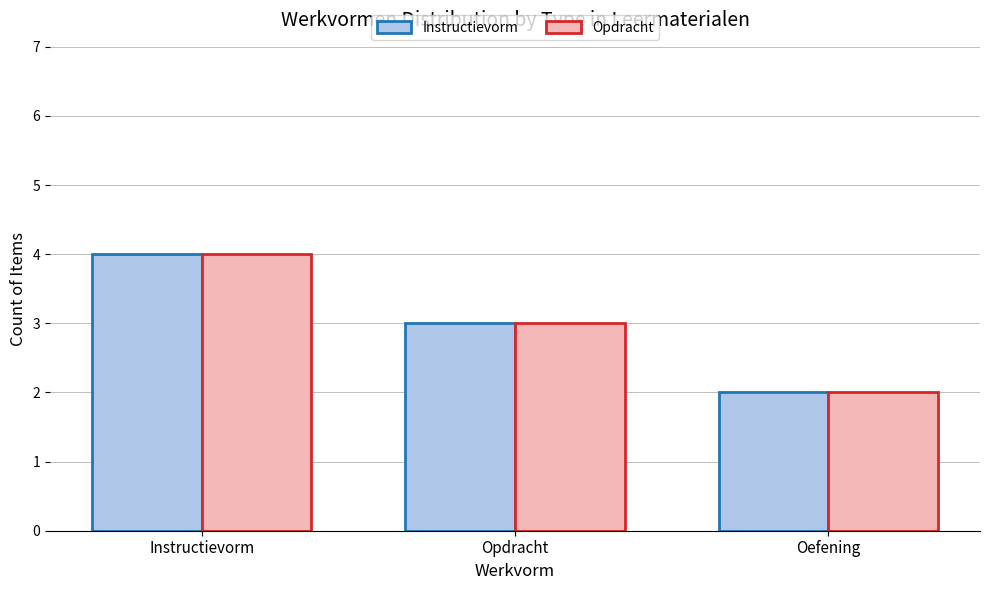

What is the lowest value of the Instructievorm series?

2